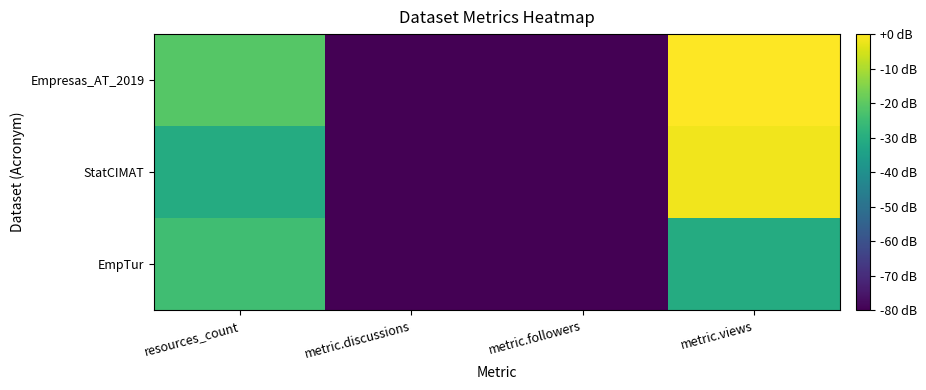

Reading left to right, extract all data points from this chart.

EmpTur: resources_count=-24.6	metric.discussions=-80.0	metric.followers=-80.0	metric.views=-30.6
StatCIMAT: resources_count=-30.6	metric.discussions=-80.0	metric.followers=-80.0	metric.views=-1.7
Empresas_AT_2019: resources_count=-21.1	metric.discussions=-80.0	metric.followers=-80.0	metric.views=0.0